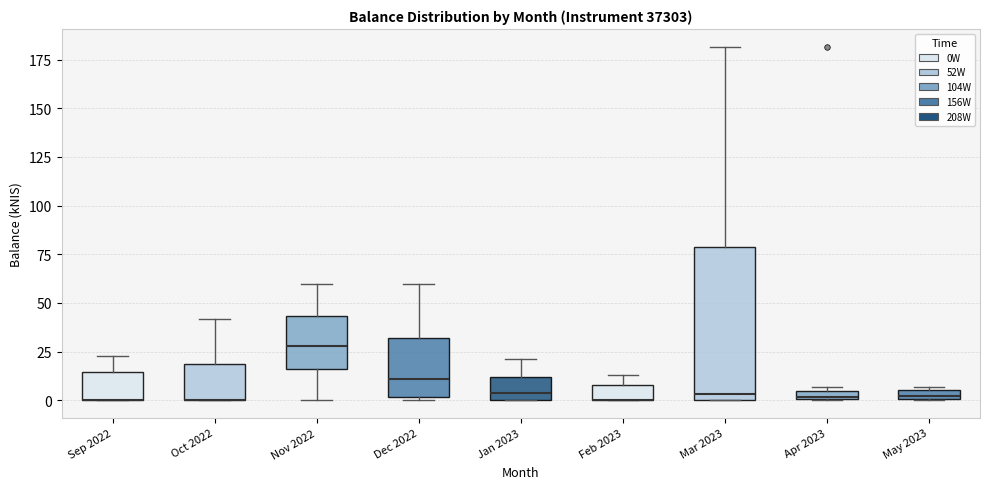

Where is the lower edge of the box for Sep 2022 on the y-axis? The values are not printed on the chart, so give them approximately, as read against the axis.

0